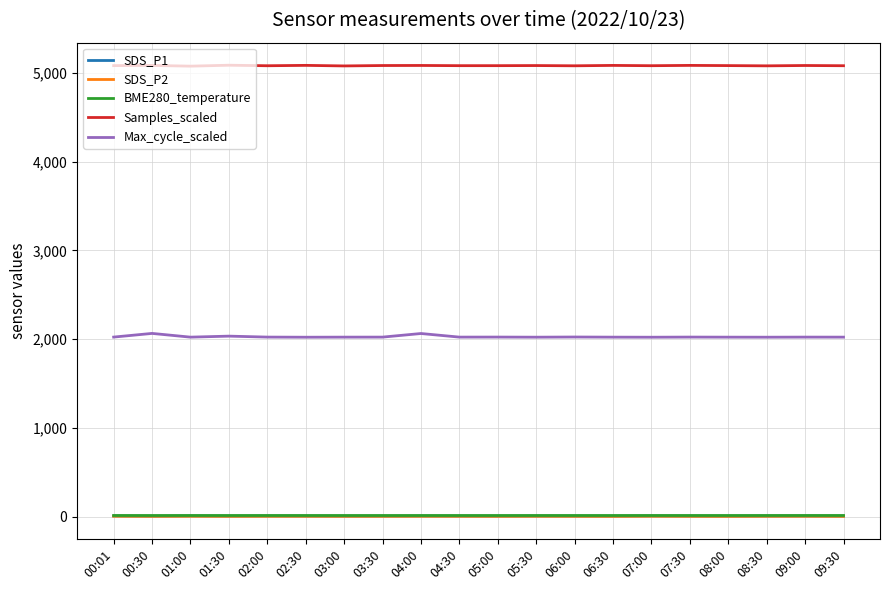

True or false: Max_cycle_scaled has a value of 2883.1 at 06:00.

False